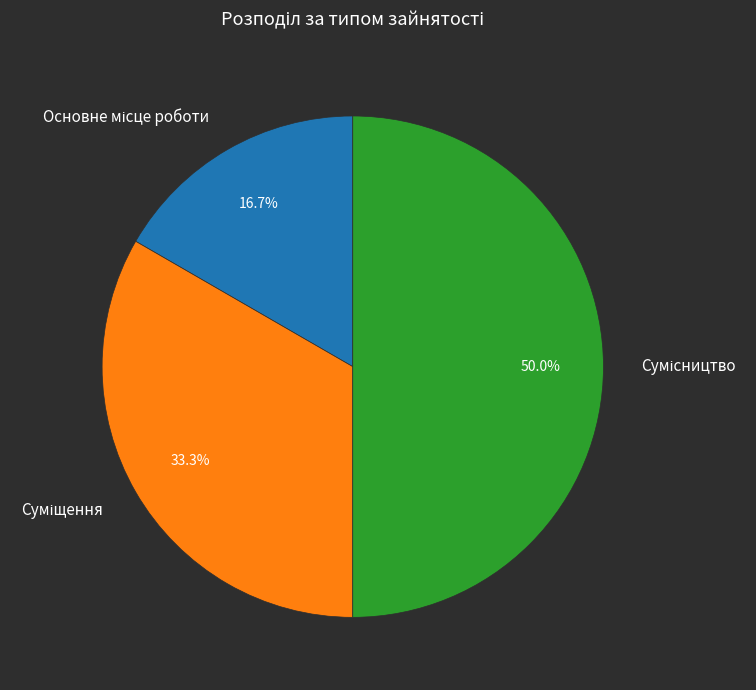

How many segments does this pie chart have?

3